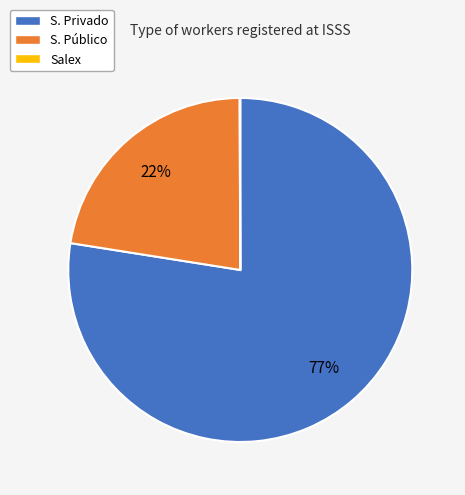

Is there any slice that represents more than half of the pie?

Yes